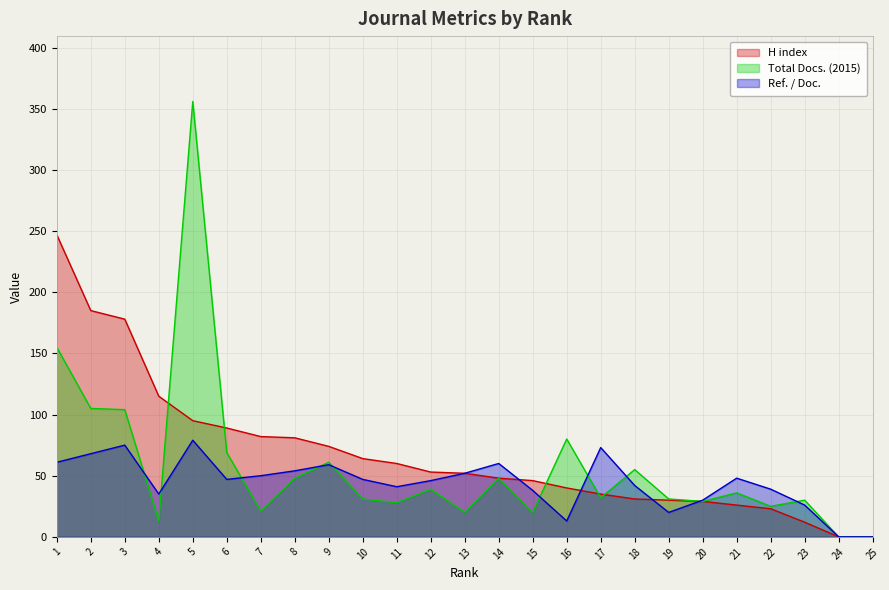

Which series has the largest total across all categories?

H index